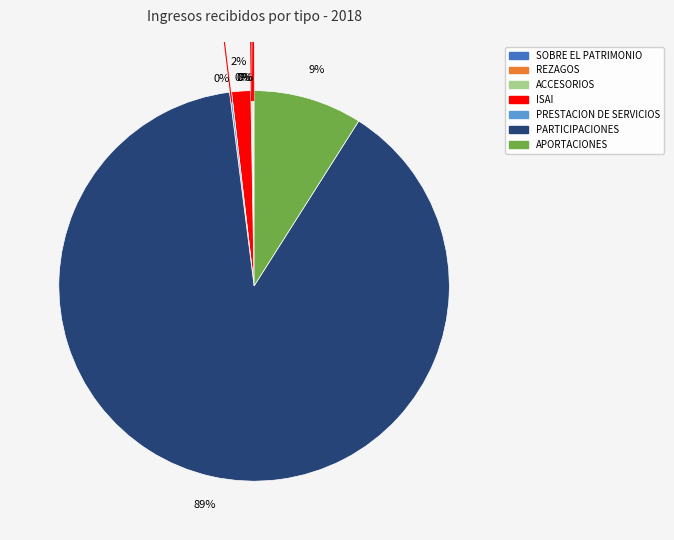

True or false: APORTACIONES accounts for 9% of the total.

True